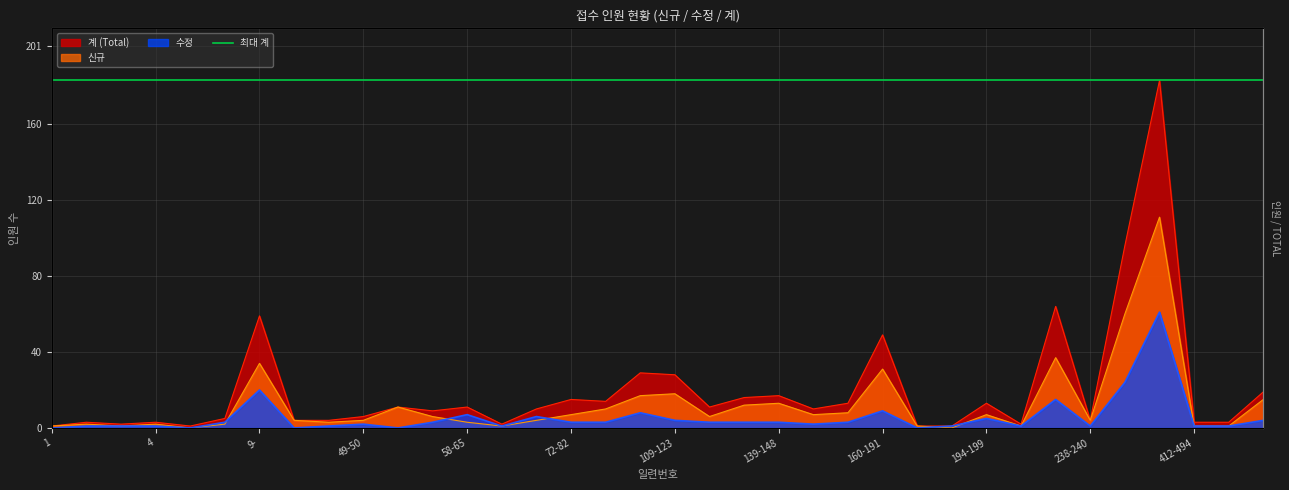

How many data points in 신규 are above 6?

16